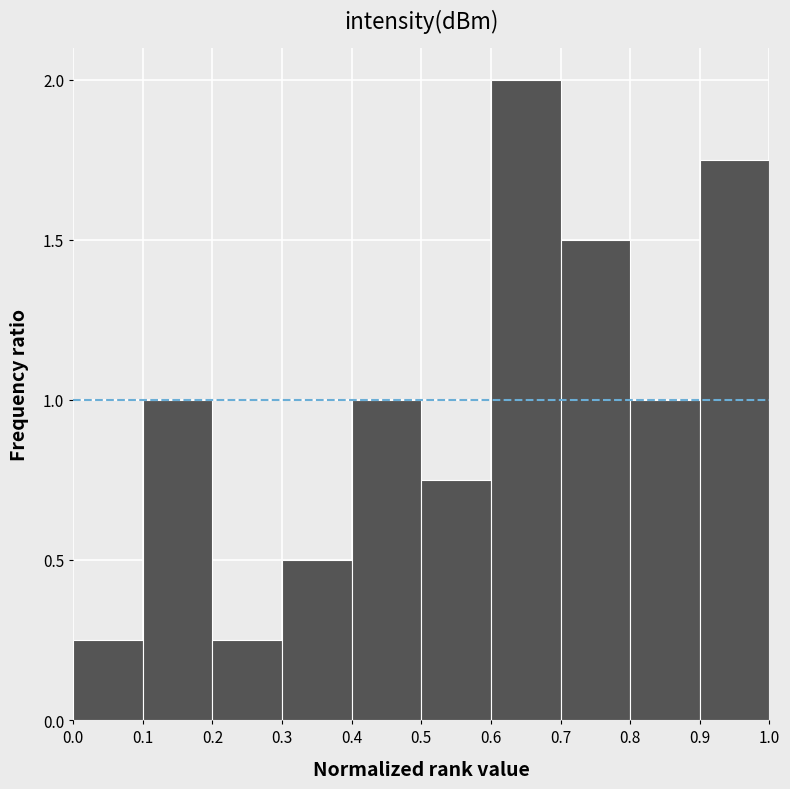

How tall is the bar that spans 0.5 to 0.6 on the x-axis? The values are not printed on the chart, so give them approximately, as read against the axis.

0.75